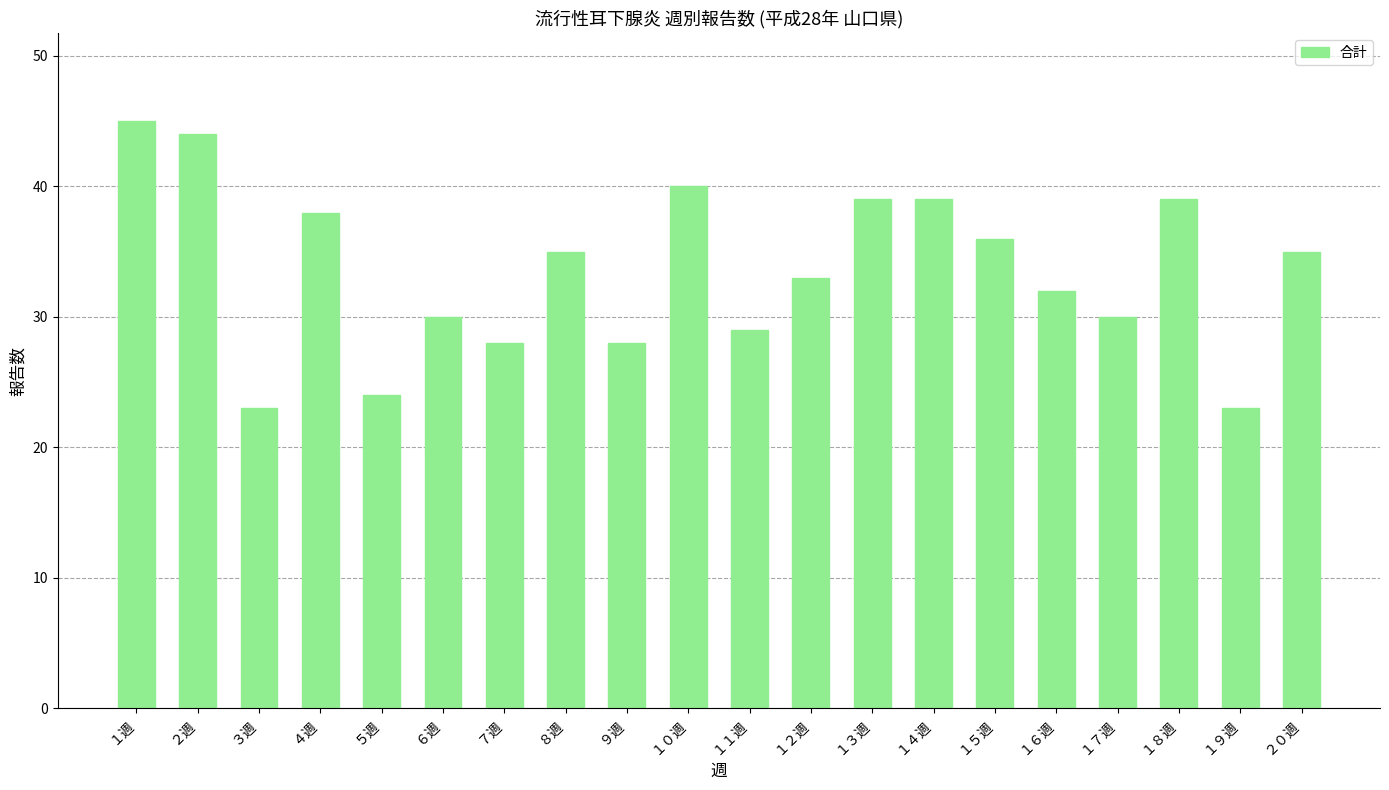

The chart shows a value of 40 at １０週. True or false?

True